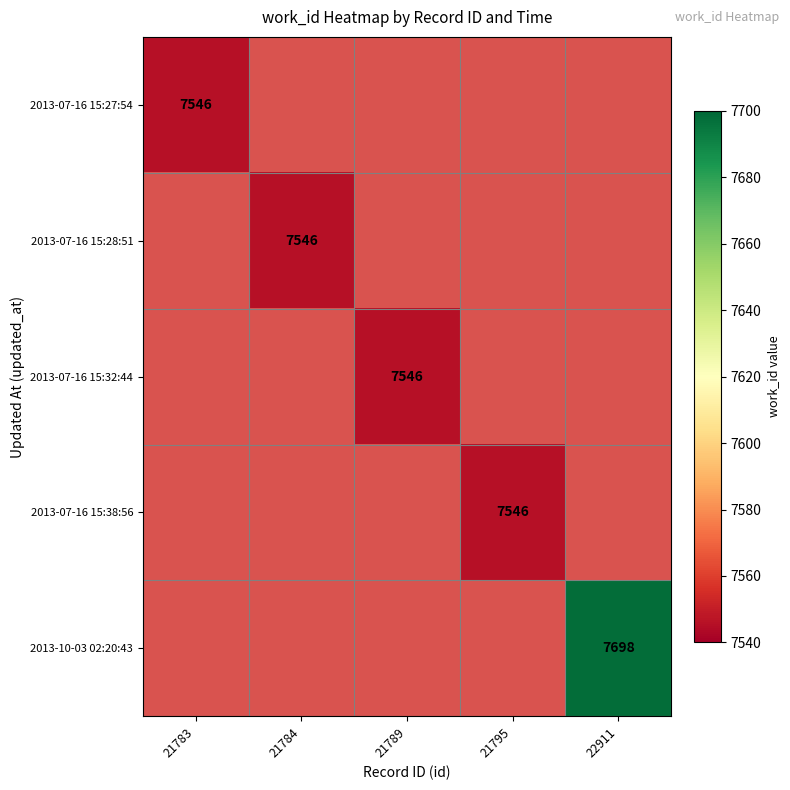

The 2013-07-16 15:28:51 series shows 13539 at 21784. True or false?

False